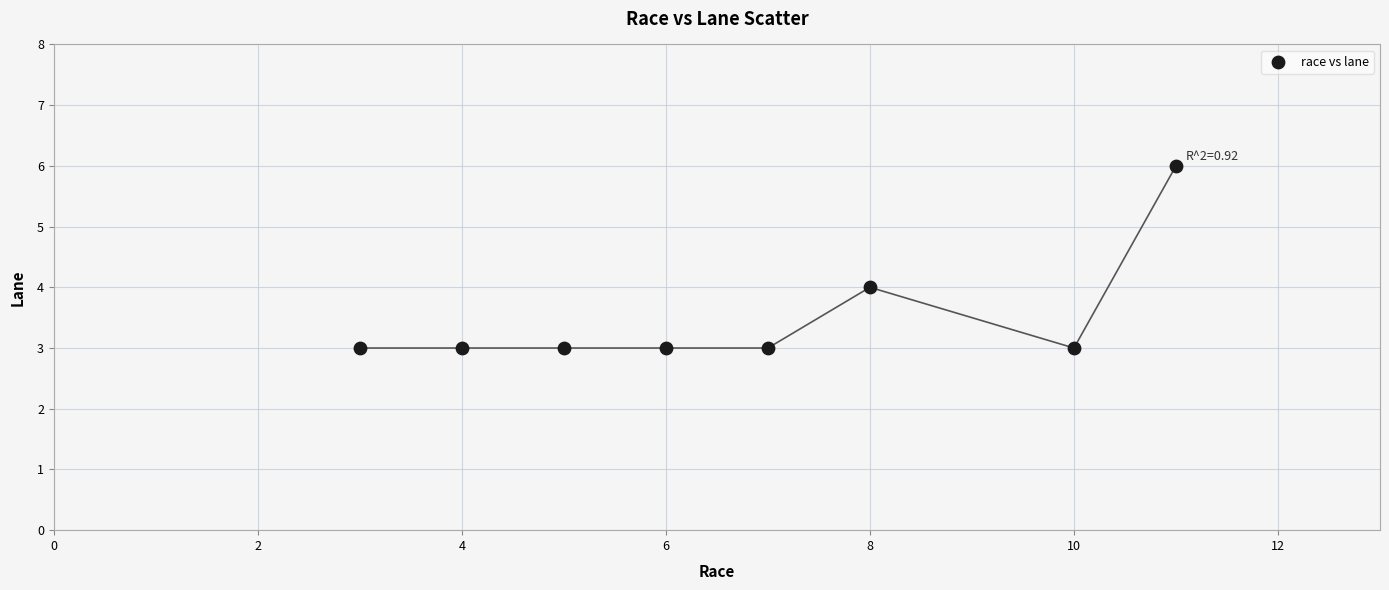

What is the range of Y values (max minus min)?

3